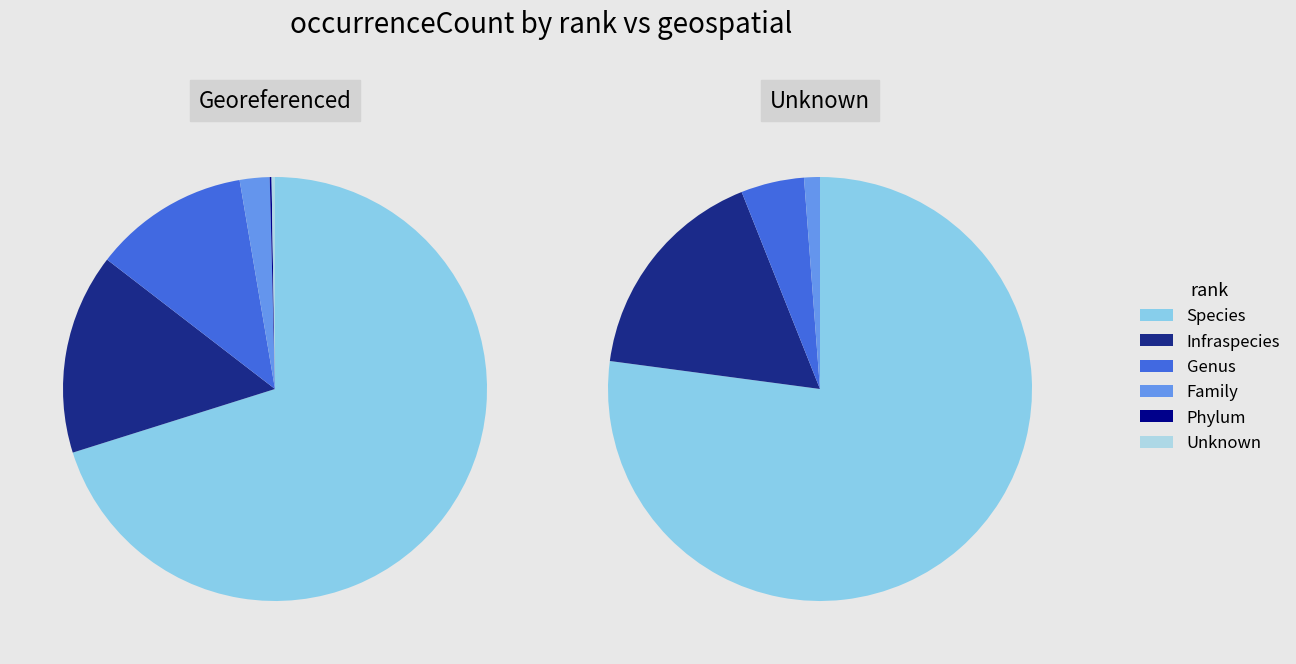

To the nearest percent, what portion does Infraspecies represent?

15%